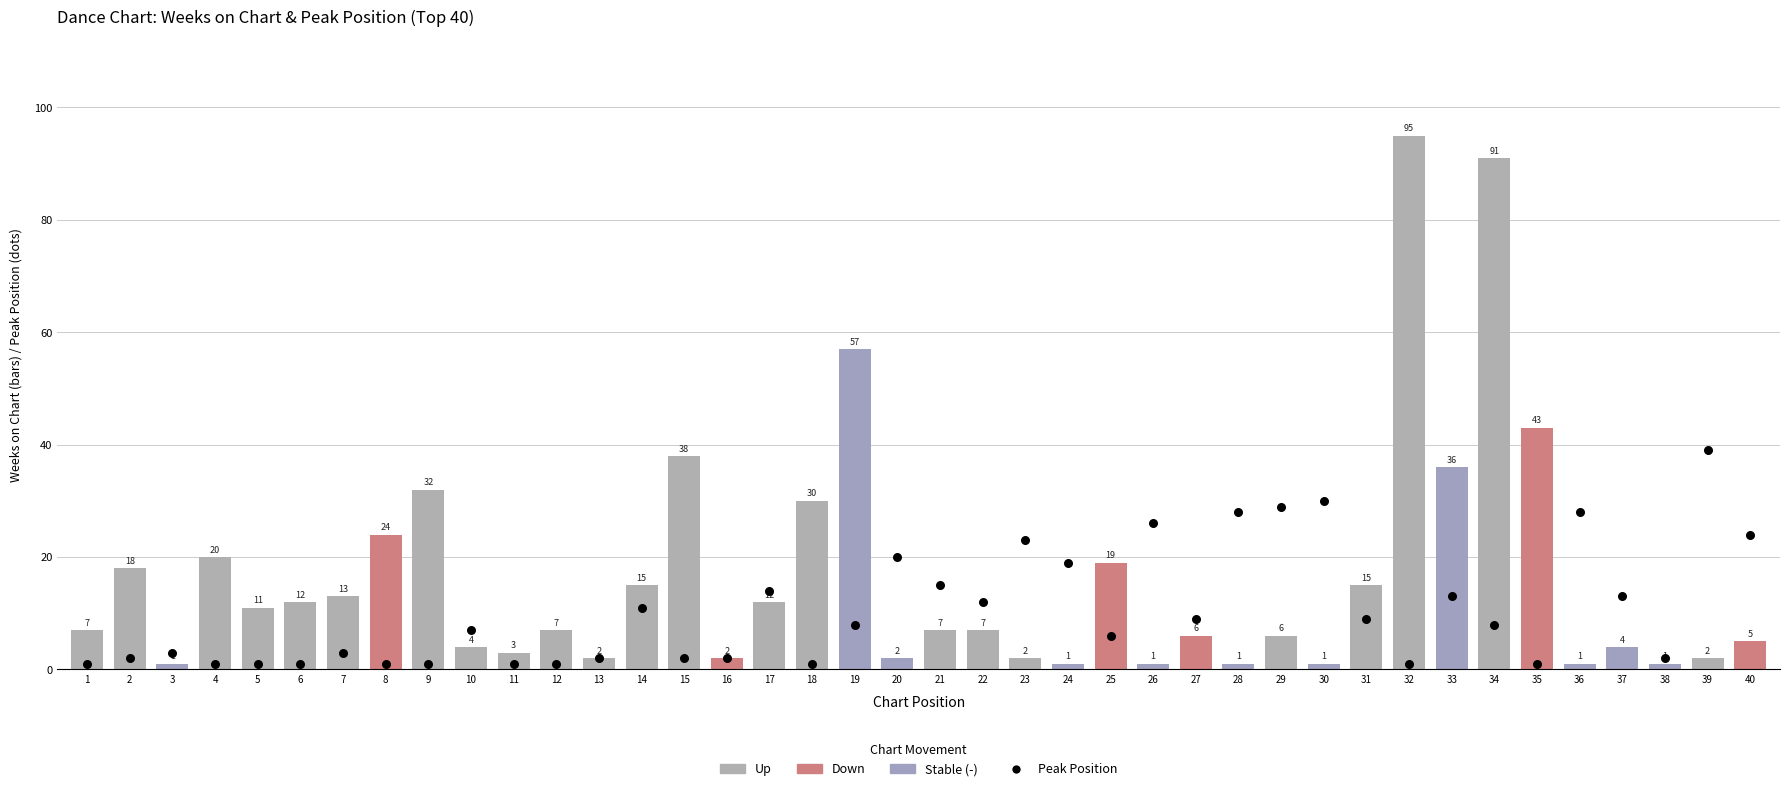

At which category is the sum across all series the highest?

34